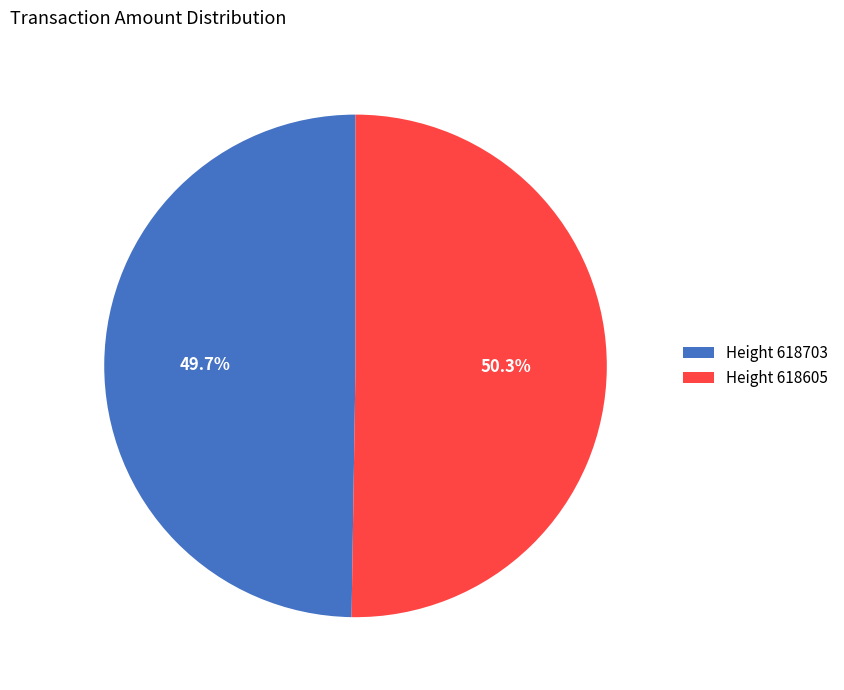

Which category has the smallest portion of the pie?

Height 618703